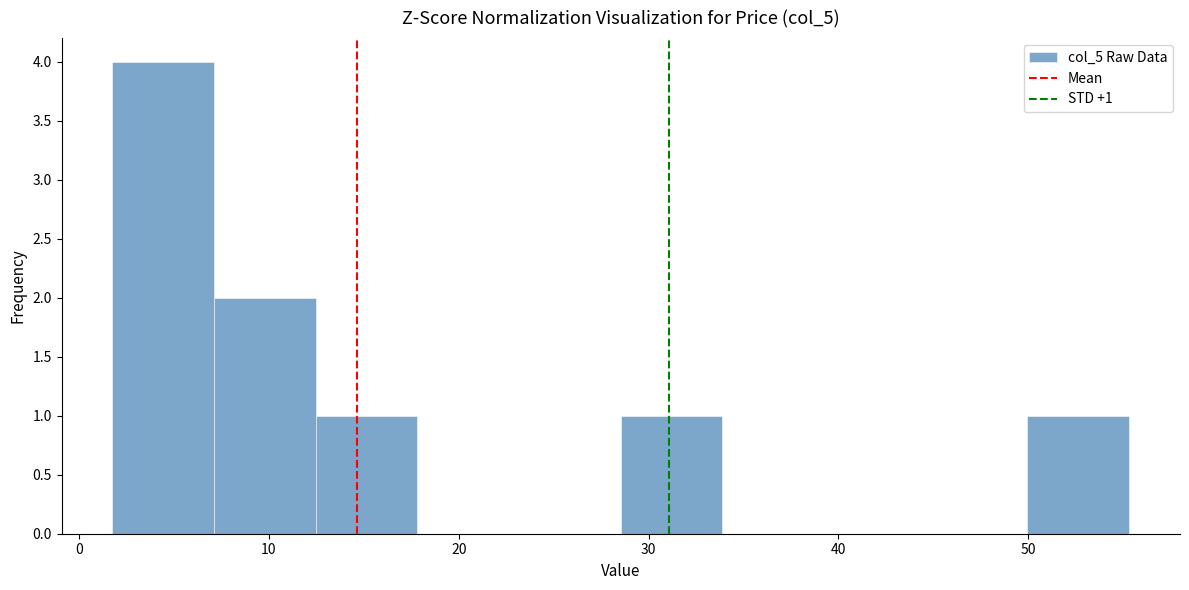

Which range on the x-axis has the tallest bar?

2 to 7